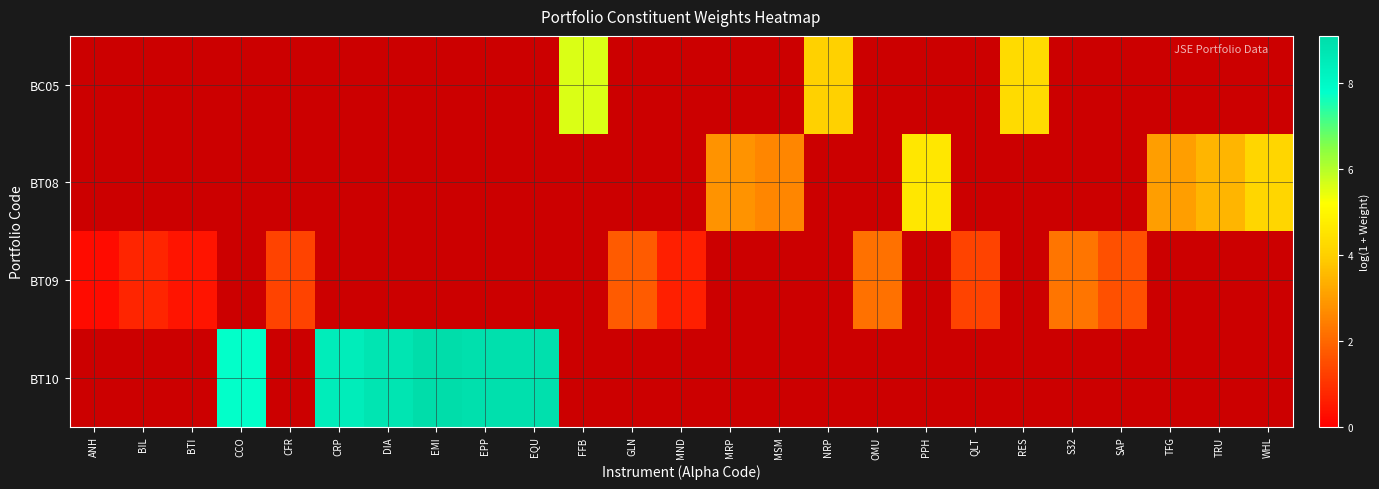

Reading right to left, extract all data points from this chart.

BC05: WHL=0.0	TRU=0.0	TFG=0.0	SAP=0.0	S32=0.0	RES=4.3	QLT=0.0	PPH=0.0	OMU=0.0	NRP=4.1	MSM=0.0	MRP=0.0	MND=0.0	GLN=0.0	FFB=5.6	EQU=0.0	EPP=0.0	EMI=0.0	DIA=0.0	CRP=0.0	CFR=0.0	CCO=0.0	BTI=0.0	BIL=0.0	ANH=0.0
BT08: WHL=4.2	TRU=3.5	TFG=3.0	SAP=0.0	S32=0.0	RES=0.0	QLT=0.0	PPH=4.6	OMU=0.0	NRP=0.0	MSM=2.6	MRP=2.8	MND=0.0	GLN=0.0	FFB=0.0	EQU=0.0	EPP=0.0	EMI=0.0	DIA=0.0	CRP=0.0	CFR=0.0	CCO=0.0	BTI=0.0	BIL=0.0	ANH=0.0
BT09: WHL=0.0	TRU=0.0	TFG=0.0	SAP=1.6	S32=2.3	RES=0.0	QLT=1.3	PPH=0.0	OMU=2.2	NRP=0.0	MSM=0.0	MRP=0.0	MND=0.6	GLN=1.8	FFB=0.0	EQU=0.0	EPP=0.0	EMI=0.0	DIA=0.0	CRP=0.0	CFR=1.3	CCO=0.0	BTI=0.4	BIL=0.7	ANH=0.2
BT10: WHL=0.0	TRU=0.0	TFG=0.0	SAP=0.0	S32=0.0	RES=0.0	QLT=0.0	PPH=0.0	OMU=0.0	NRP=0.0	MSM=0.0	MRP=0.0	MND=0.0	GLN=0.0	FFB=0.0	EQU=8.9	EPP=8.9	EMI=9.1	DIA=8.8	CRP=8.4	CFR=0.0	CCO=7.8	BTI=0.0	BIL=0.0	ANH=0.0